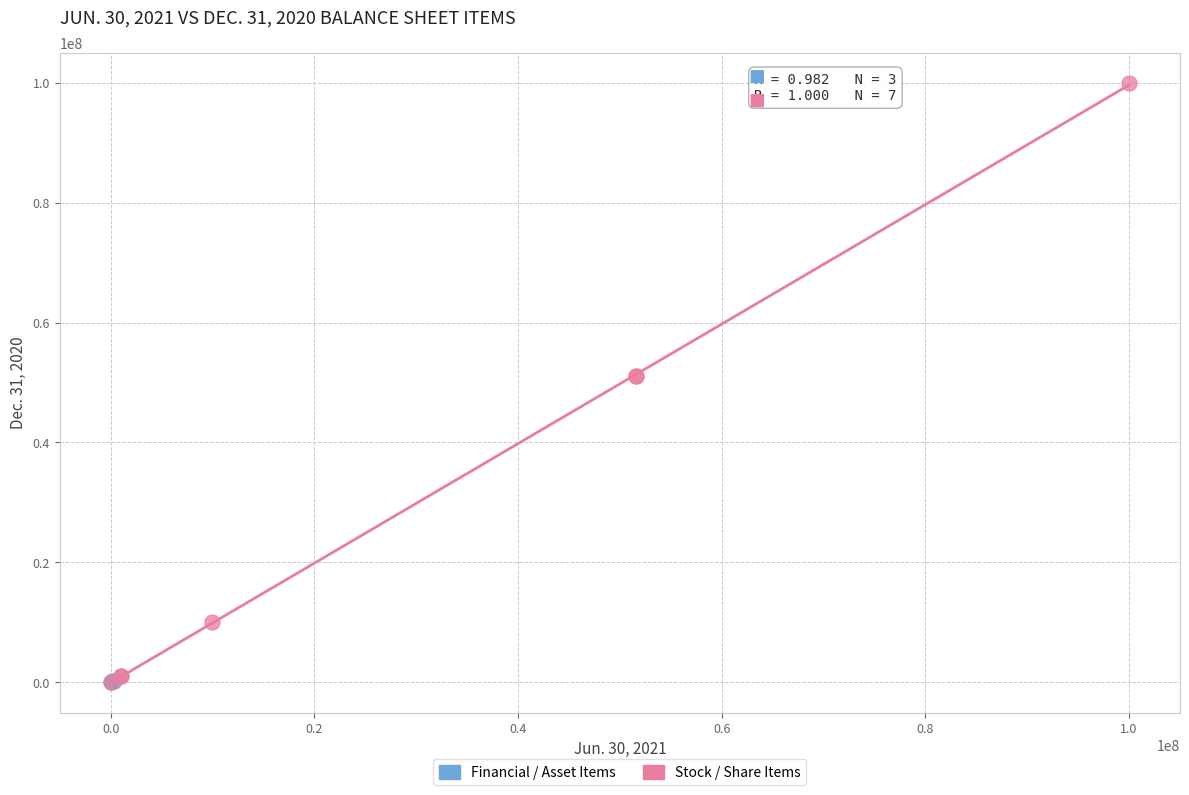

Which series has the widest spread of Y values?

Stock / Share Items